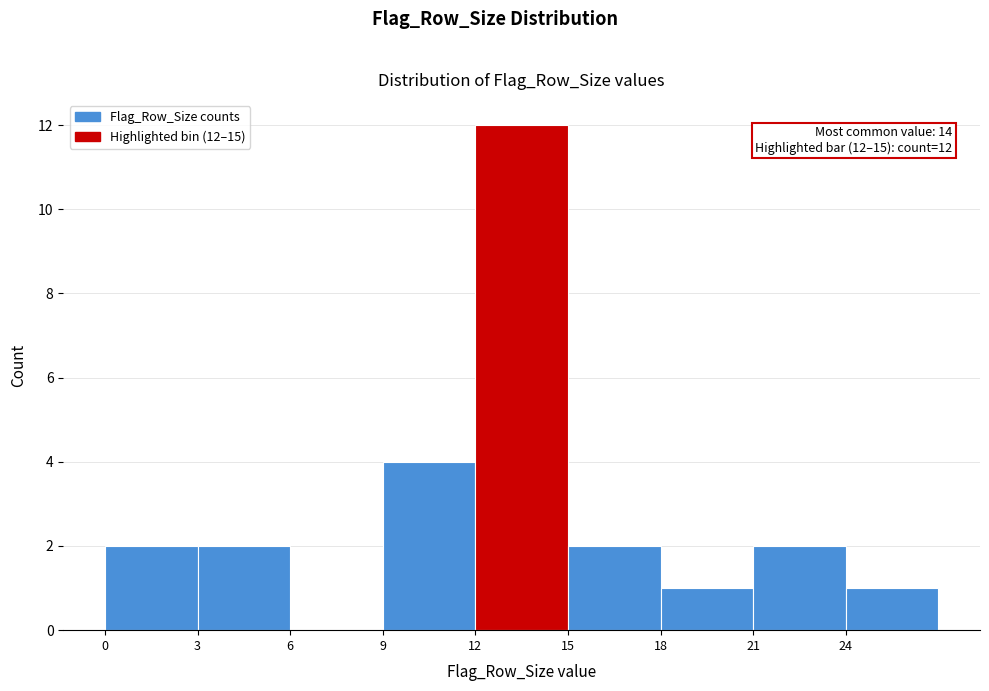

Which range on the x-axis has the tallest bar?

12 to 15